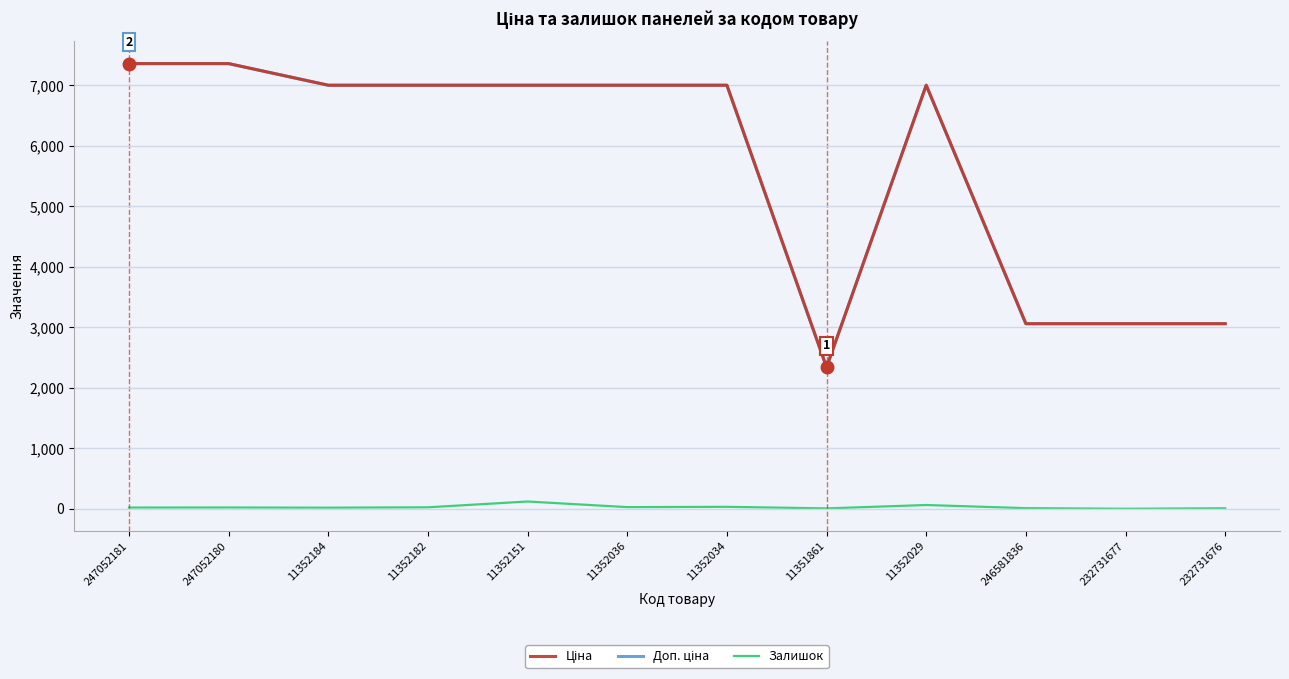

What is the total value across all series at 232731677?

6119.7